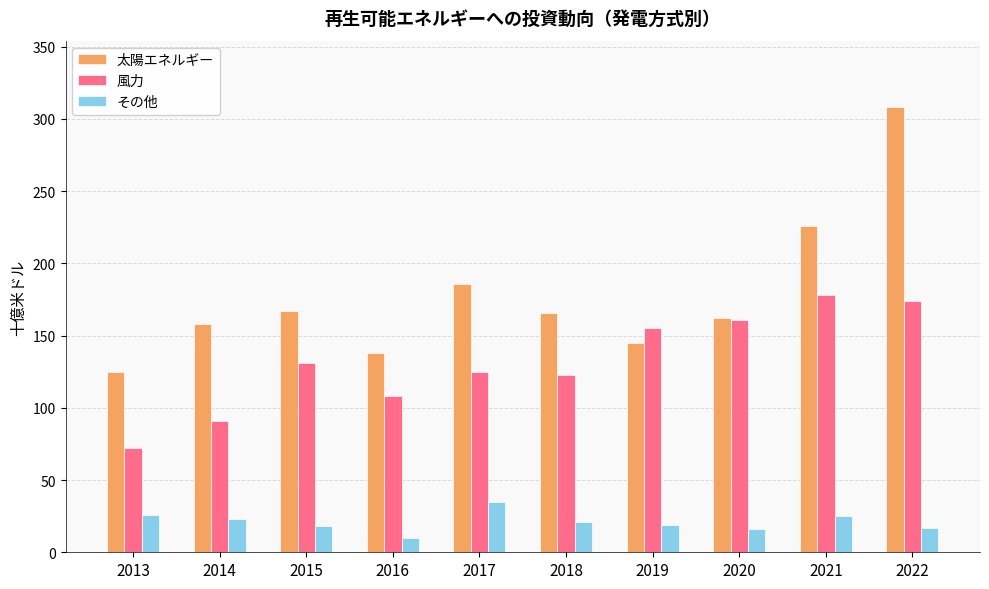

What is the greatest value displayed?

308